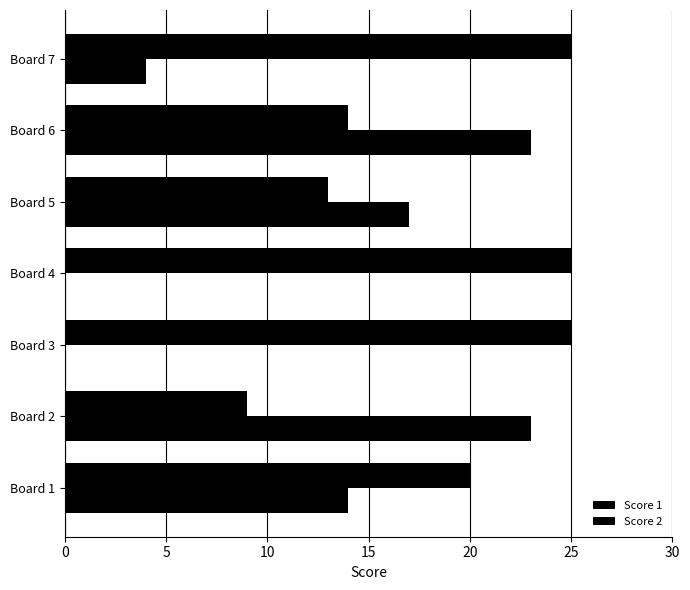

Count the number of categories in the chart.

7